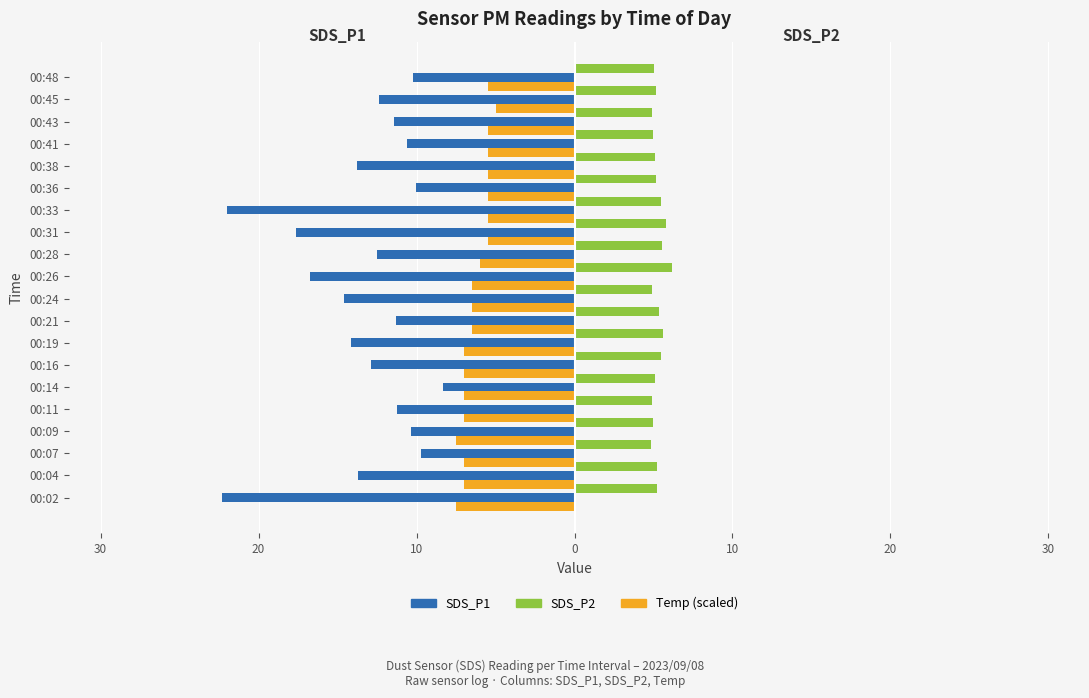

Is it true that SDS_P2 equals 5.0 at 00:41?

True